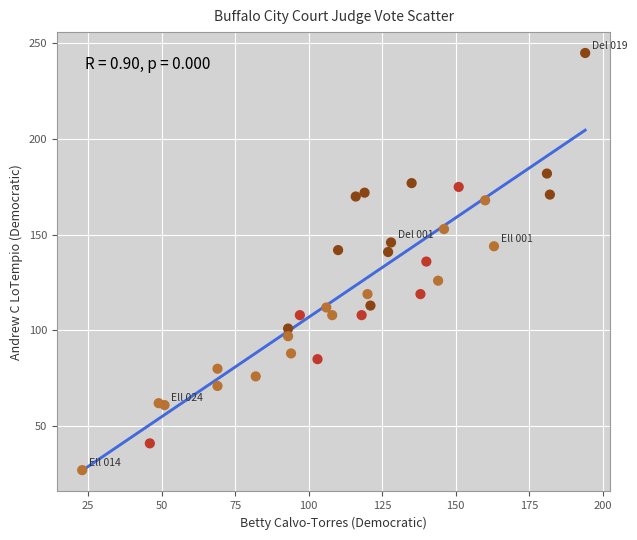

What is the range of Y values (max minus min)?

218